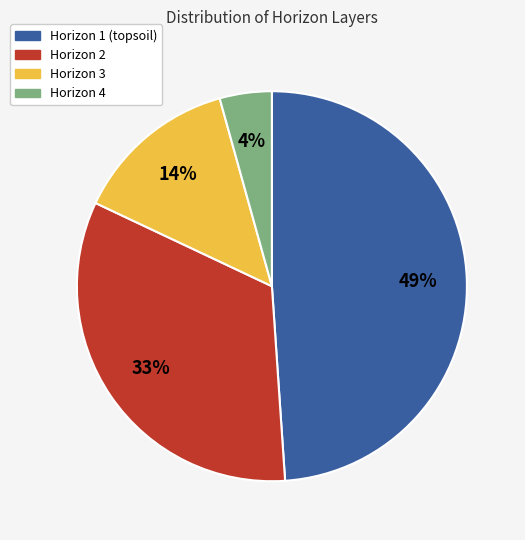

To the nearest percent, what is the difference between the largest and smallest slice percentages?

45%